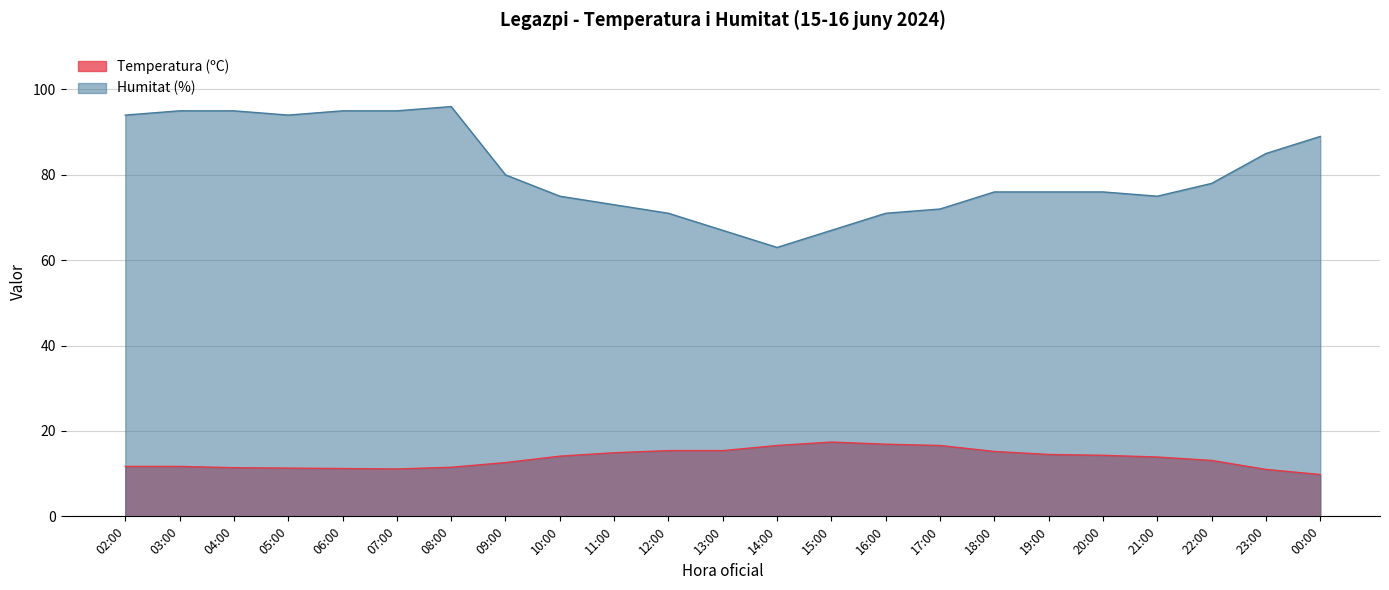

Which series has the largest range (max minus min)?

Humitat (%)